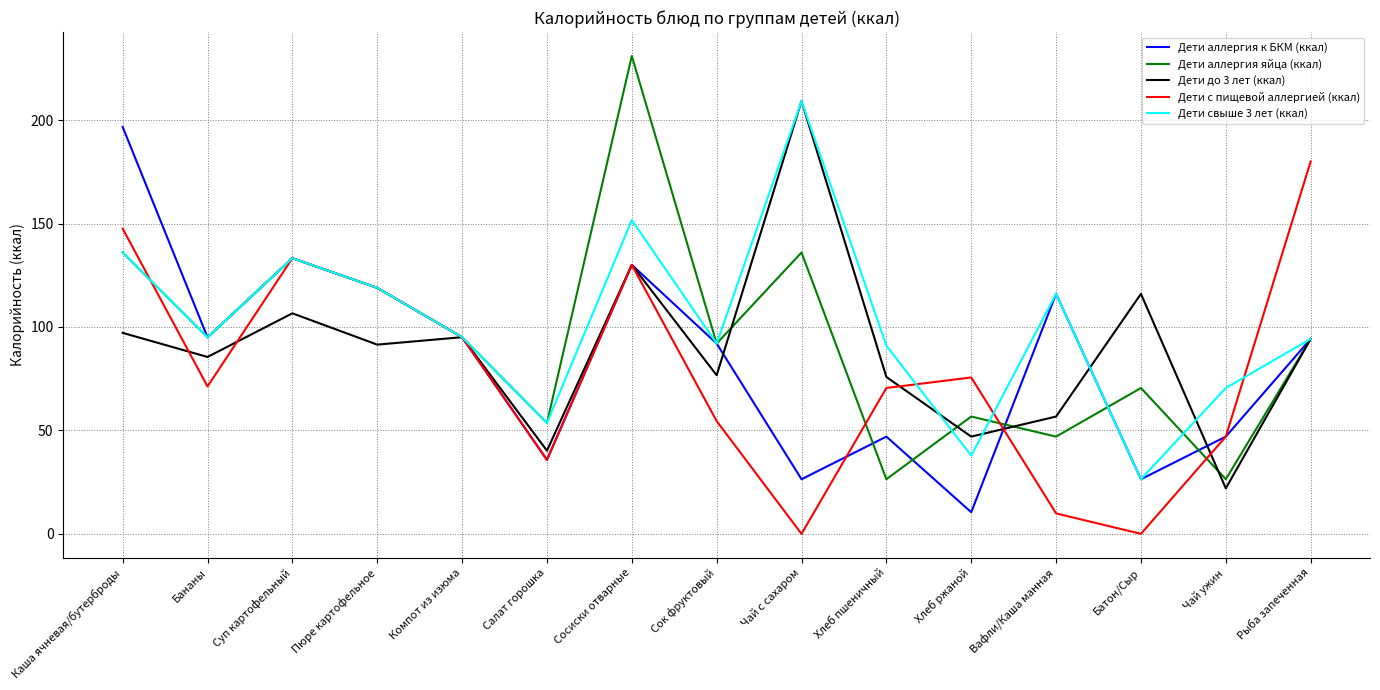

At which category does Дети с пищевой аллергией (ккал) reach its first local valley?

Бананы